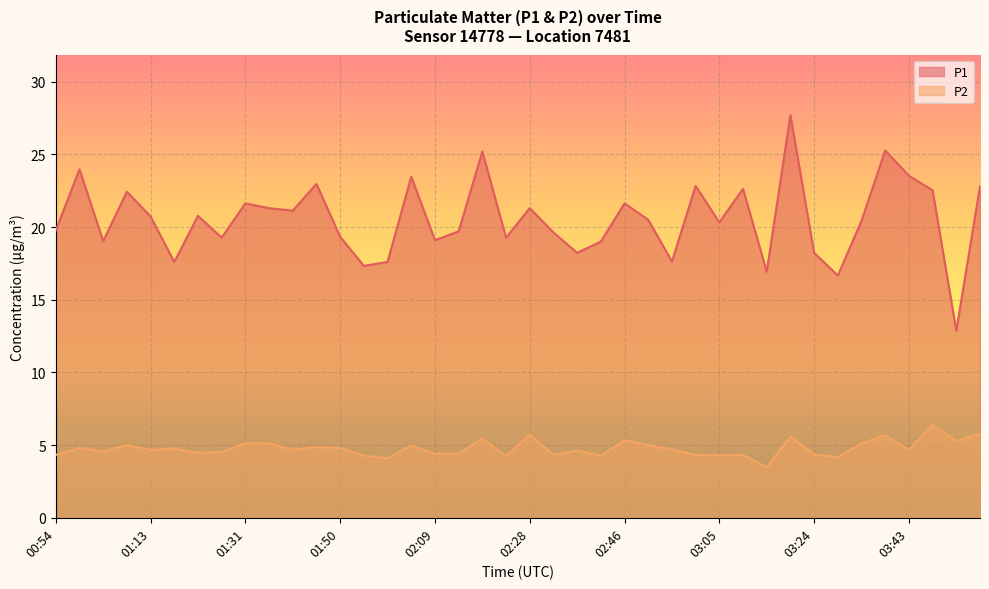

True or false: P2 and P1 cross at least once.

False